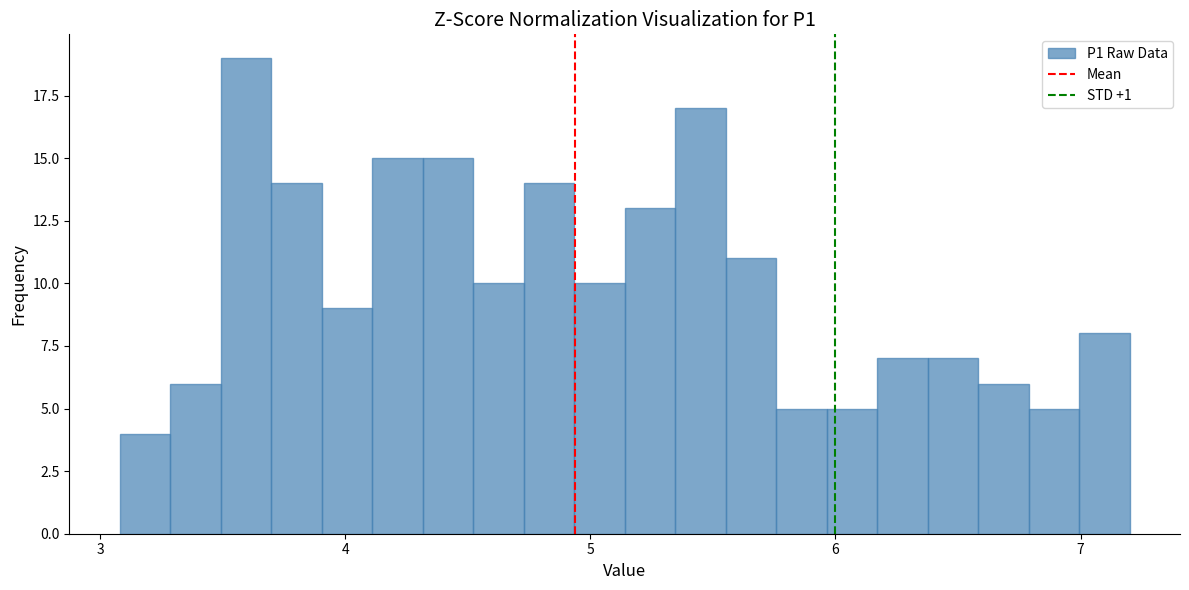

Read against the x-axis, roughly where is the centre of the tallest bar?

3.6